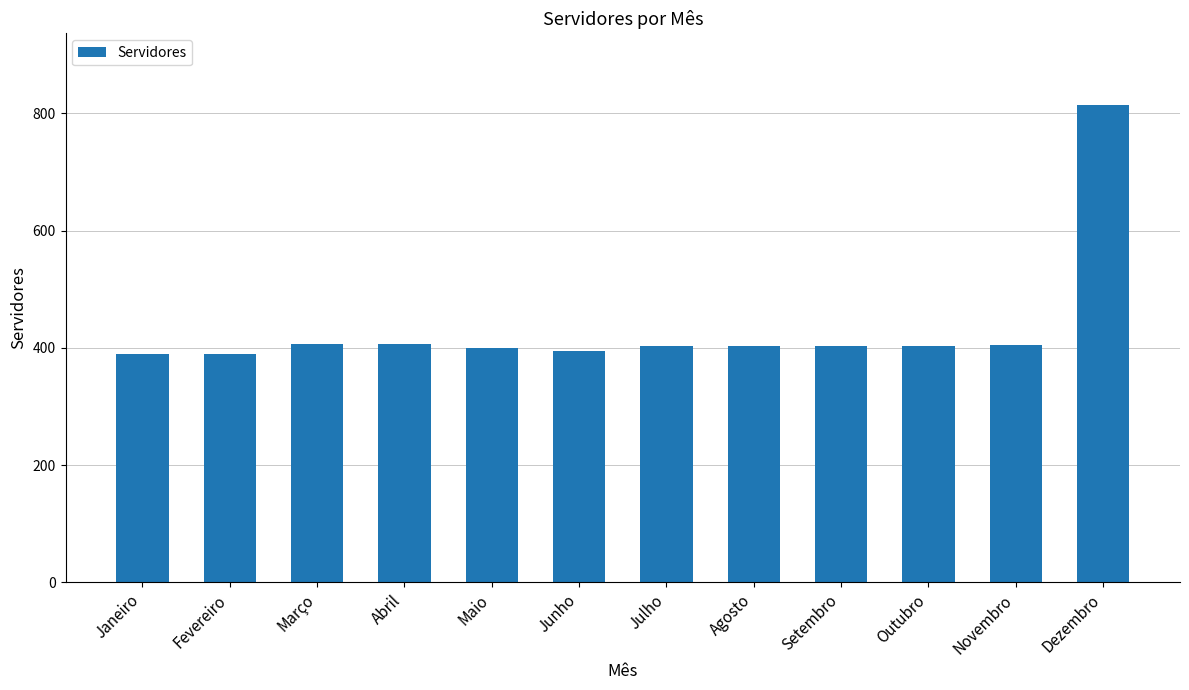

What is the minimum value shown in the chart?

389